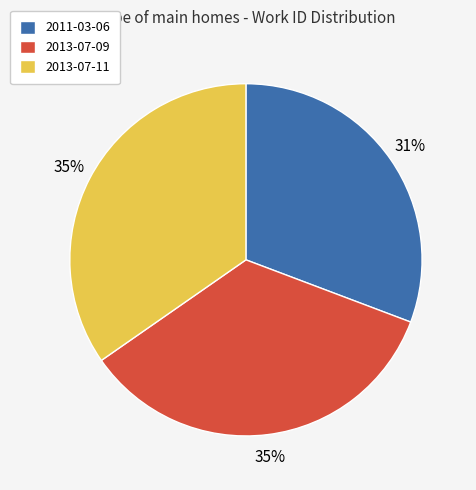

To the nearest percent, what percentage of the pie is 2013-07-11?

35%